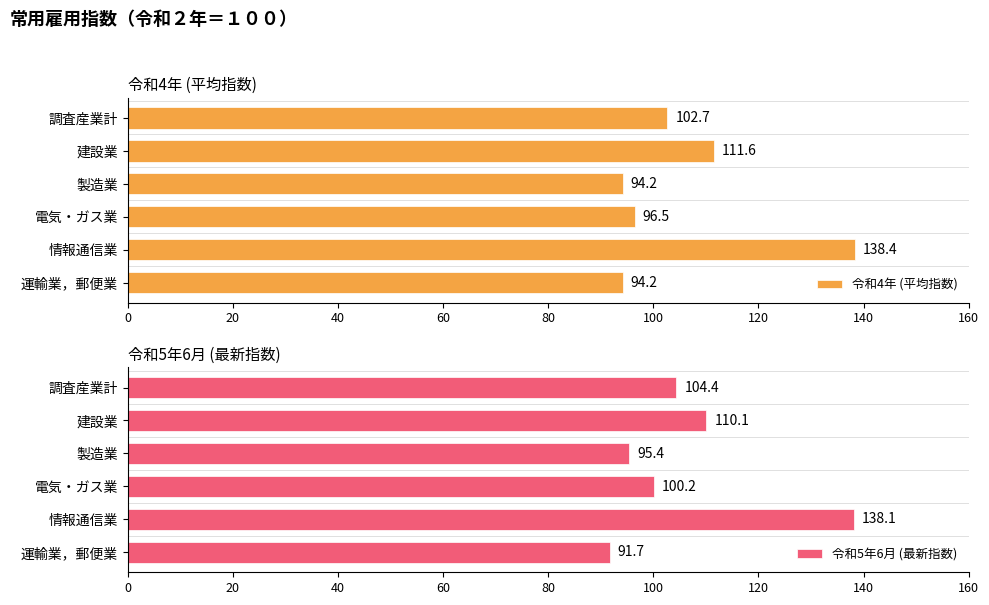

True or false: 令和5年6月 (最新指数) has a value of 73.7 at 建設業.

False